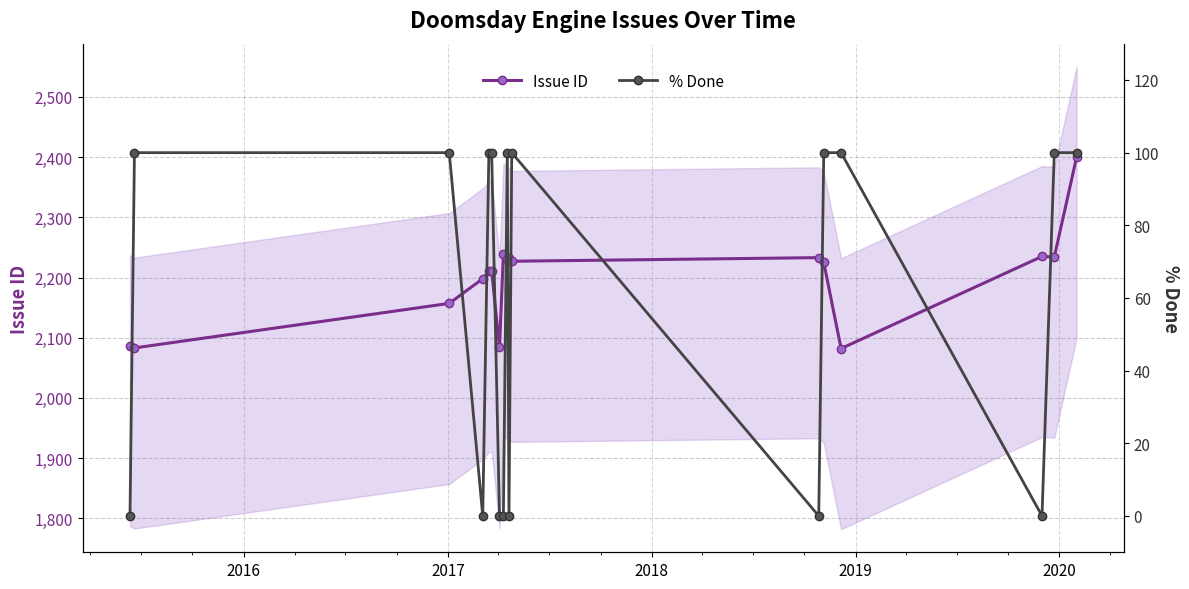

True or false: Issue ID has more than 2 interior local peaks.

True